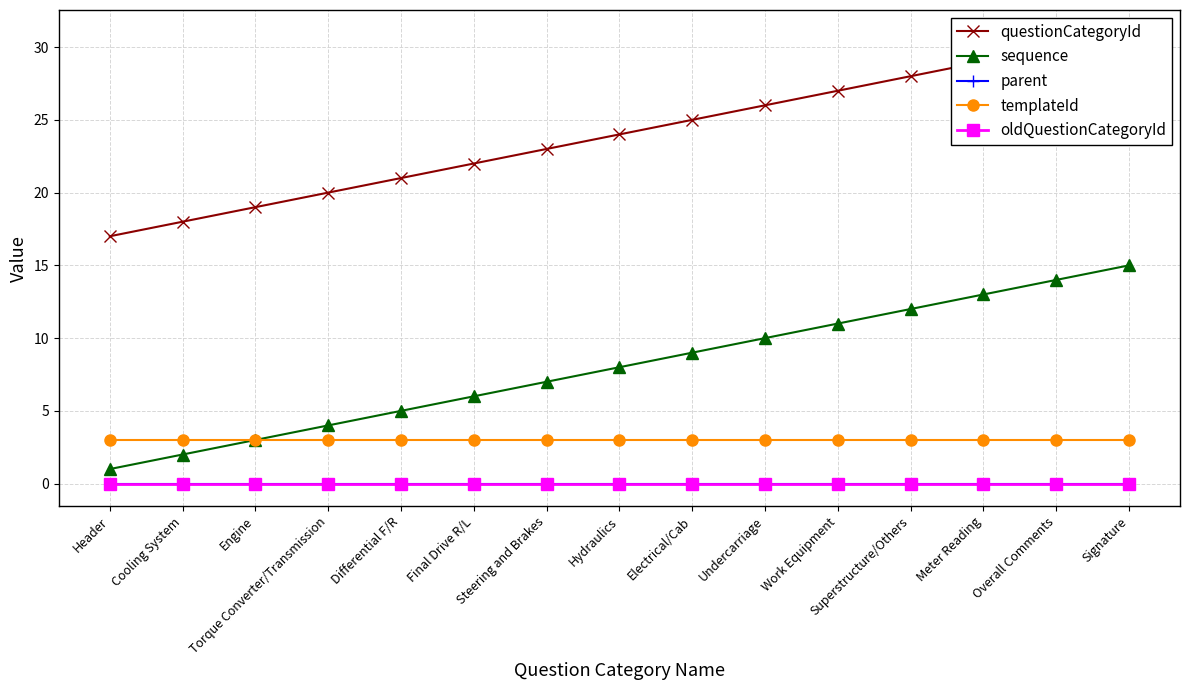

True or false: oldQuestionCategoryId and templateId intersect in this chart.

False